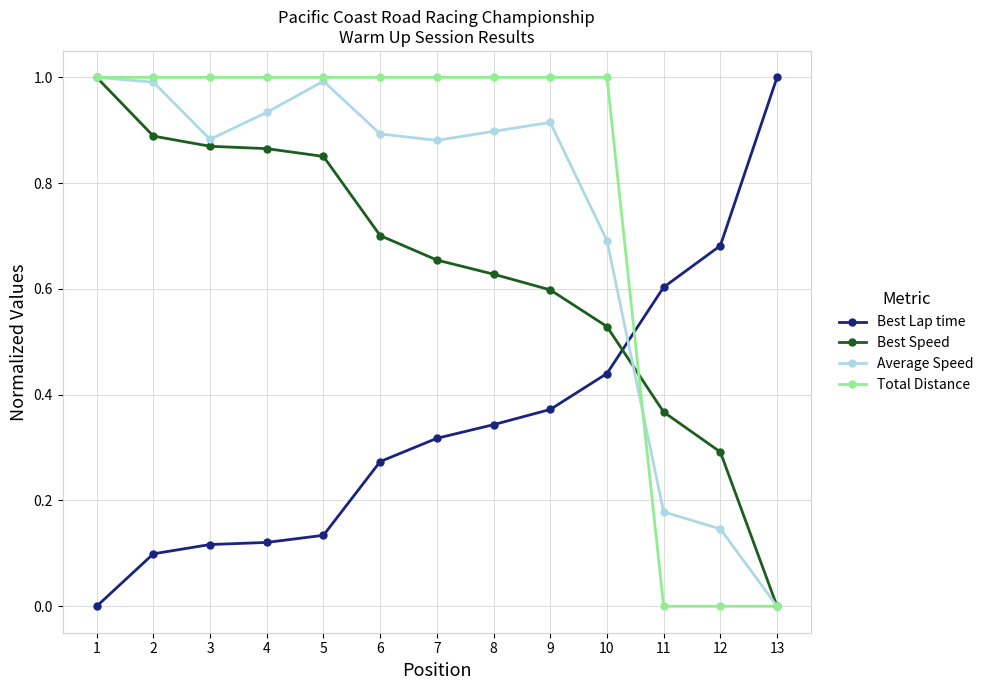

What is the value of the Total Distance point at the 2nd from the left?

1.0